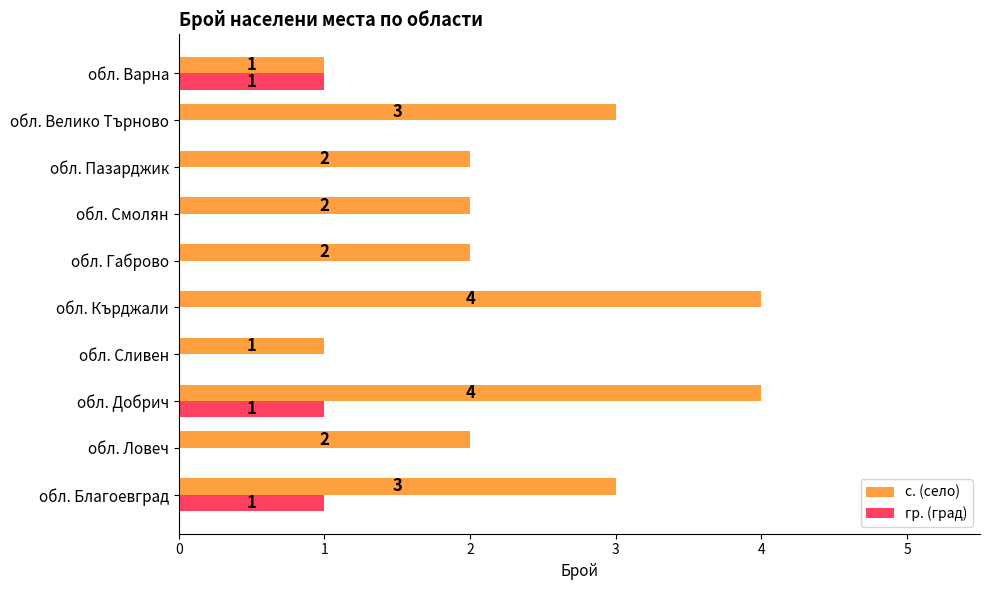

What are all the series names shown in the legend?

с. (село), гр. (град)